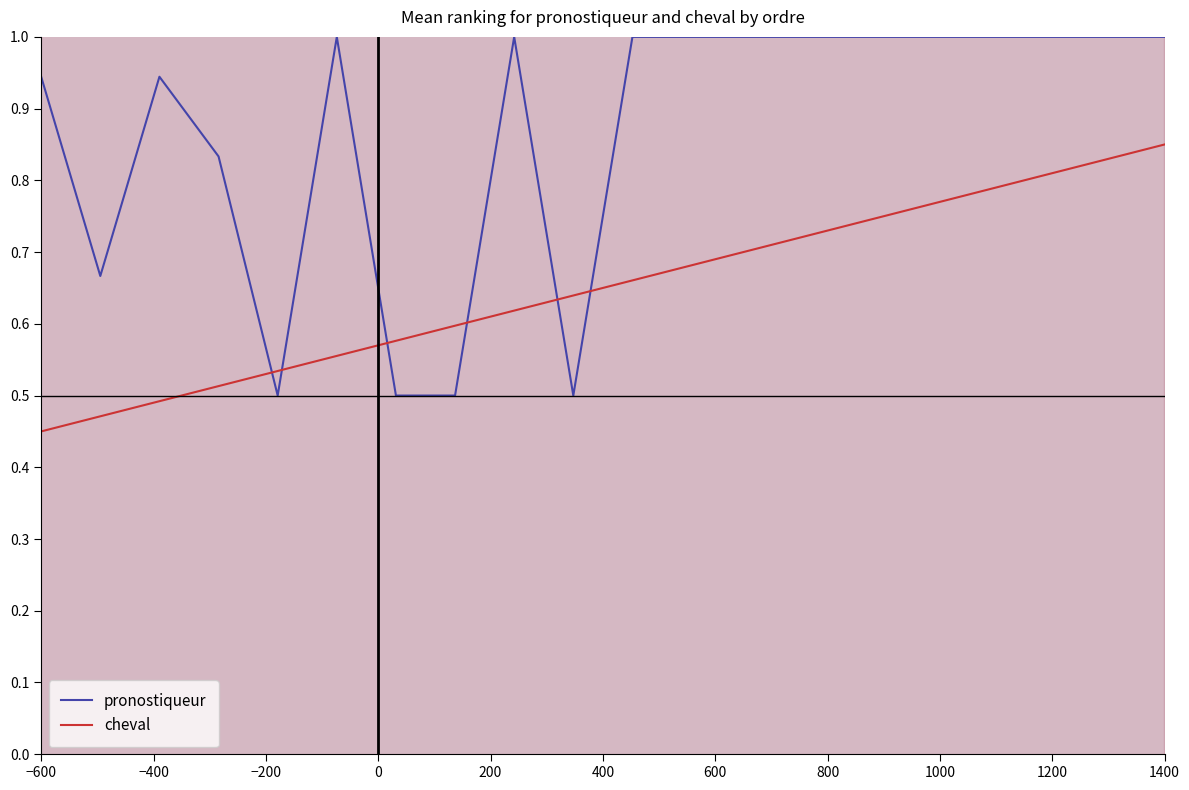

What is the value of the pronostiqueur point at the 9th from the left?

1.0